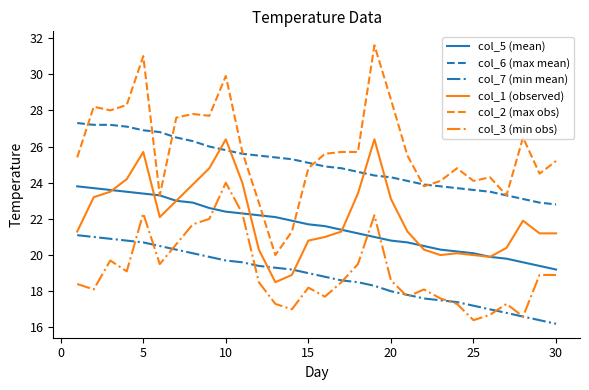

True or false: col_6 (max mean) and col_5 (mean) intersect in this chart.

False